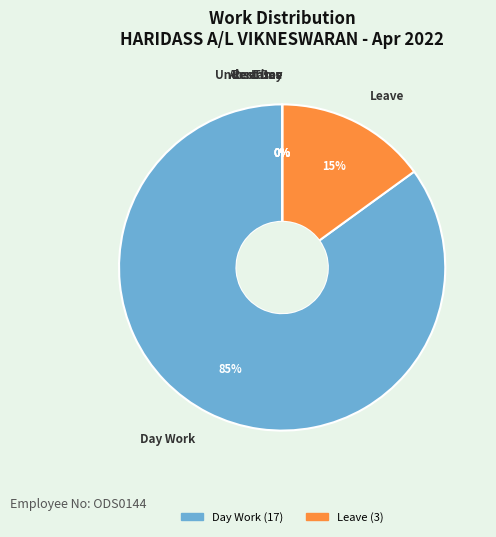

What is the majority slice?

Day Work